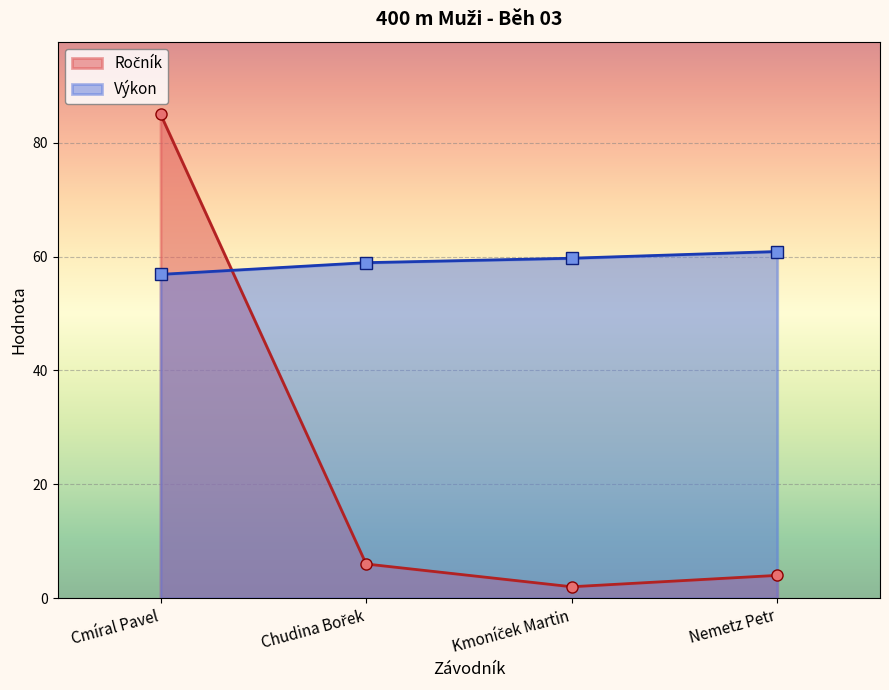

What is the lowest value of the Ročník series?

2.0